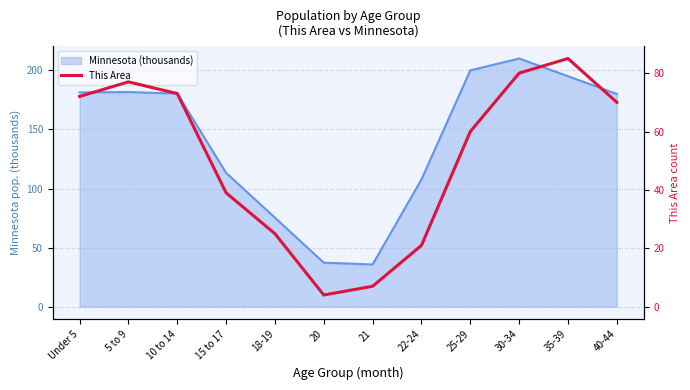

Where is the first local maximum?

5 to 9